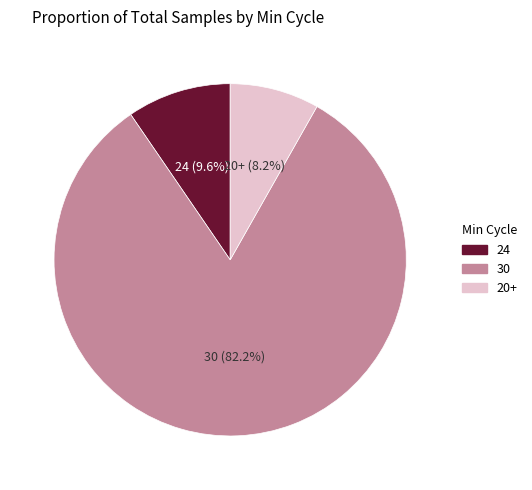

Count the number of slices in the pie.

3